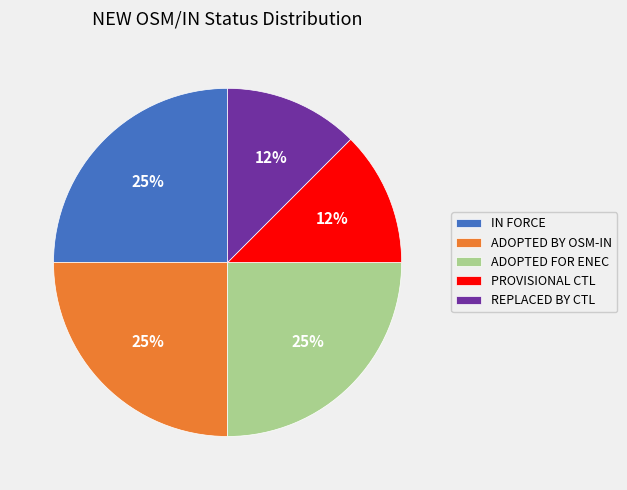

Does any single category account for the majority?

No